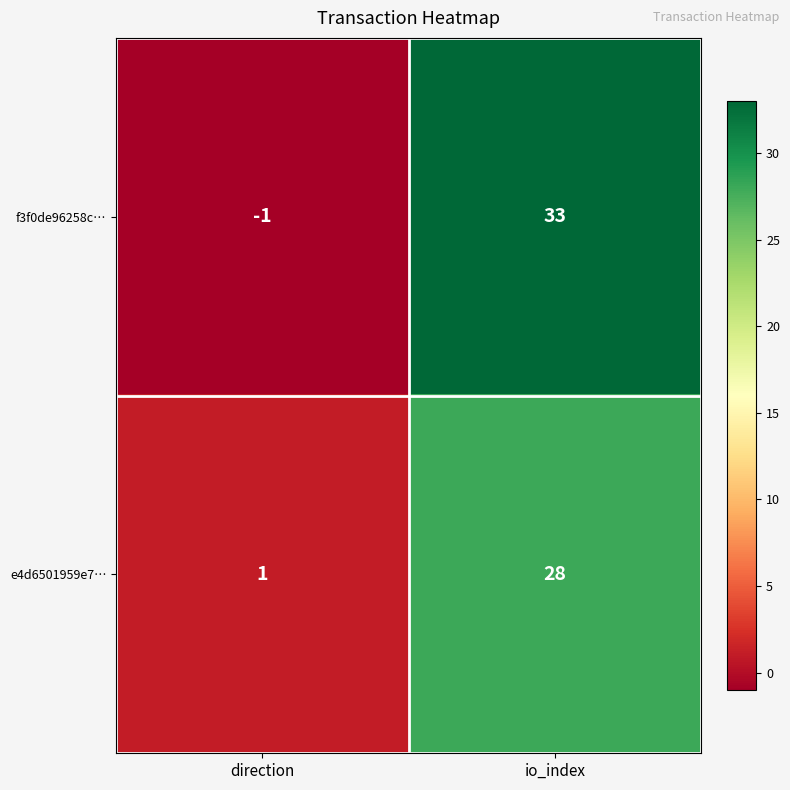

Rank the series by their maximum value, from lowest to highest.

e4d6501959e7…, f3f0de96258c…